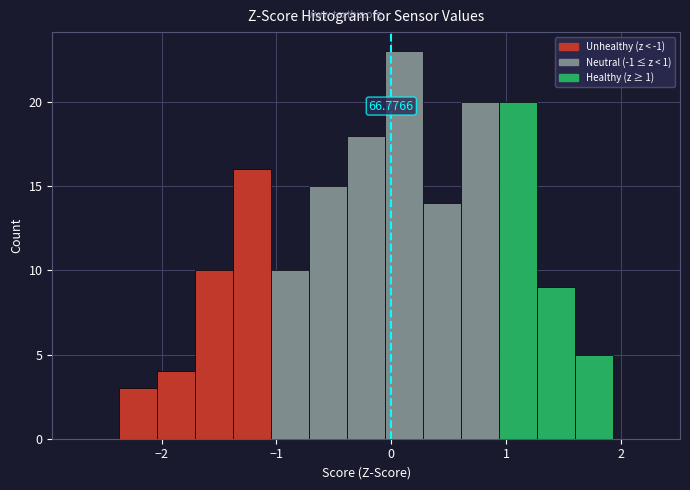

Around what value on the x-axis is the tallest bar? Give the approximate position of its centre, as read against the axis.

0.1